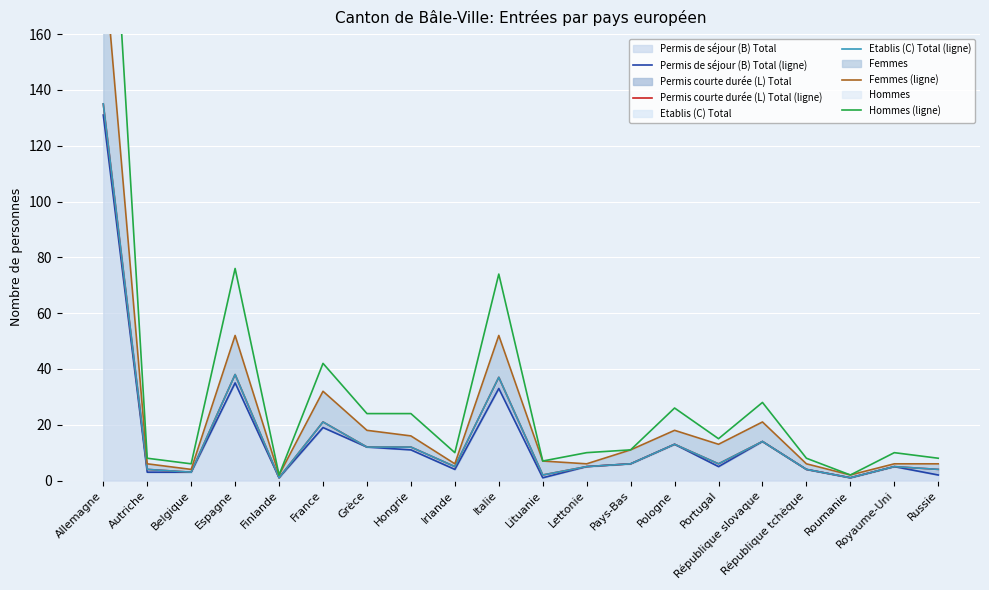

Which has a higher value, France or Russie?

France